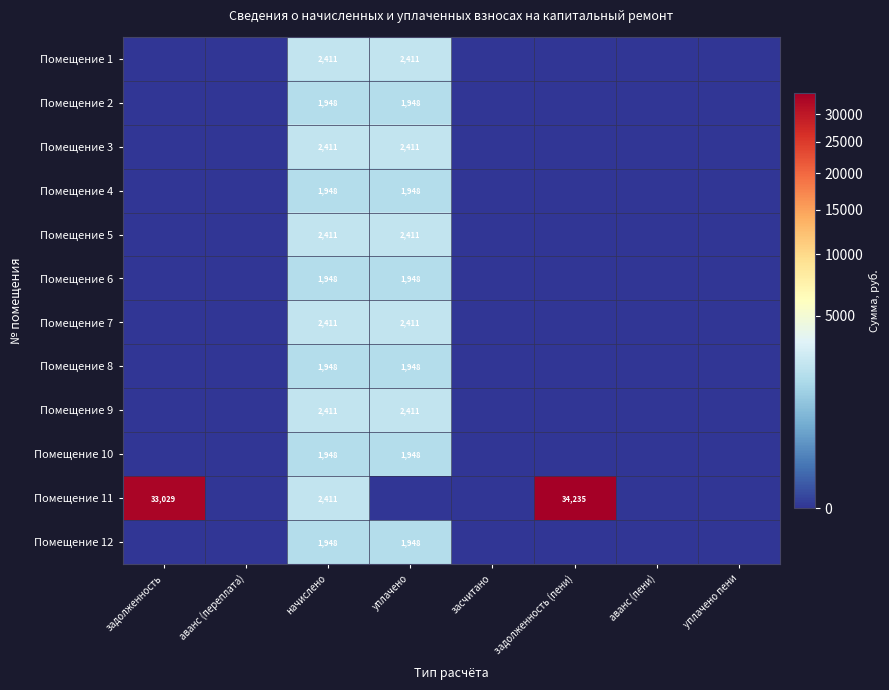

Count the number of categories in the chart.

8